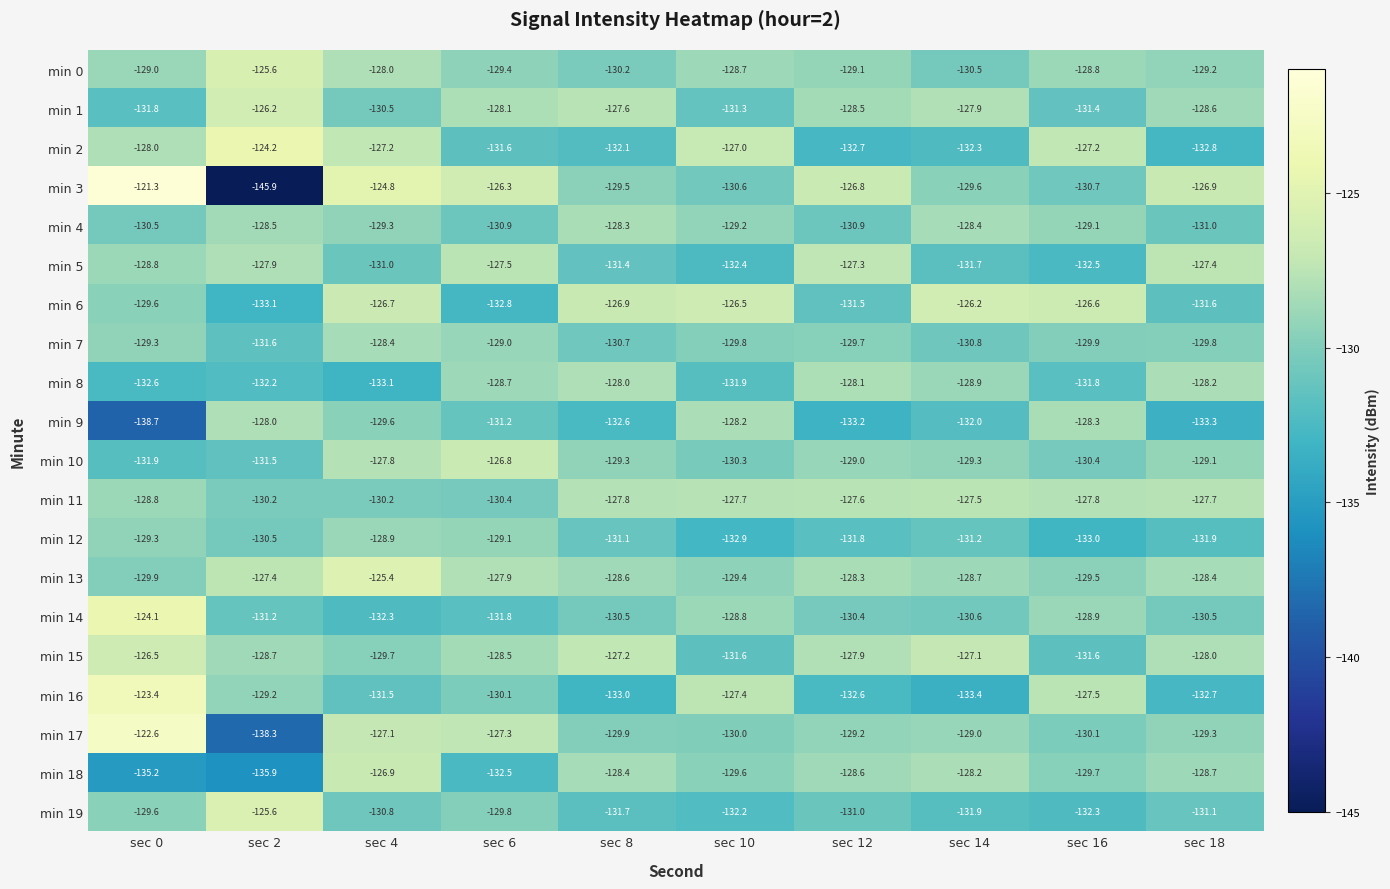

The value of min 18 at sec 0 is -59.7. True or false?

False